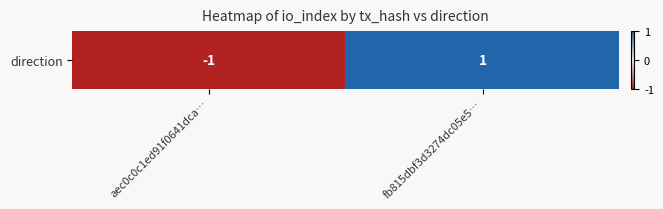

Reading left to right, what are all the values shown in this chart?

-1	1